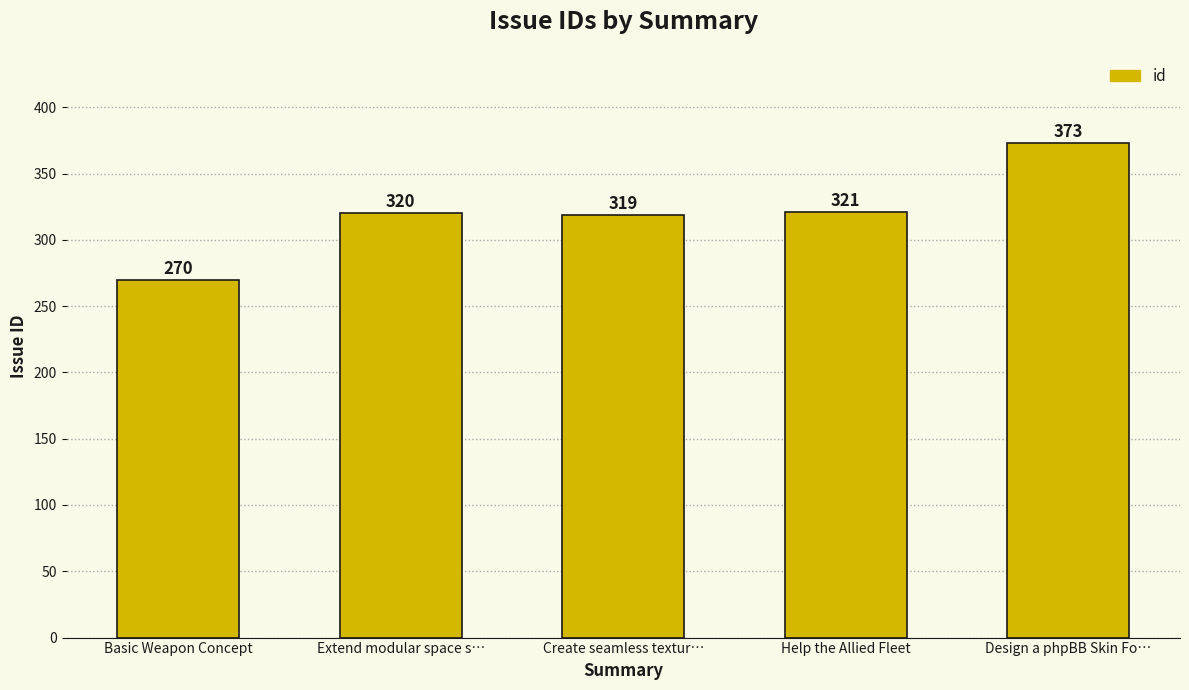

What is the difference between the values at Extend modular space s… and Create seamless textur…?

1